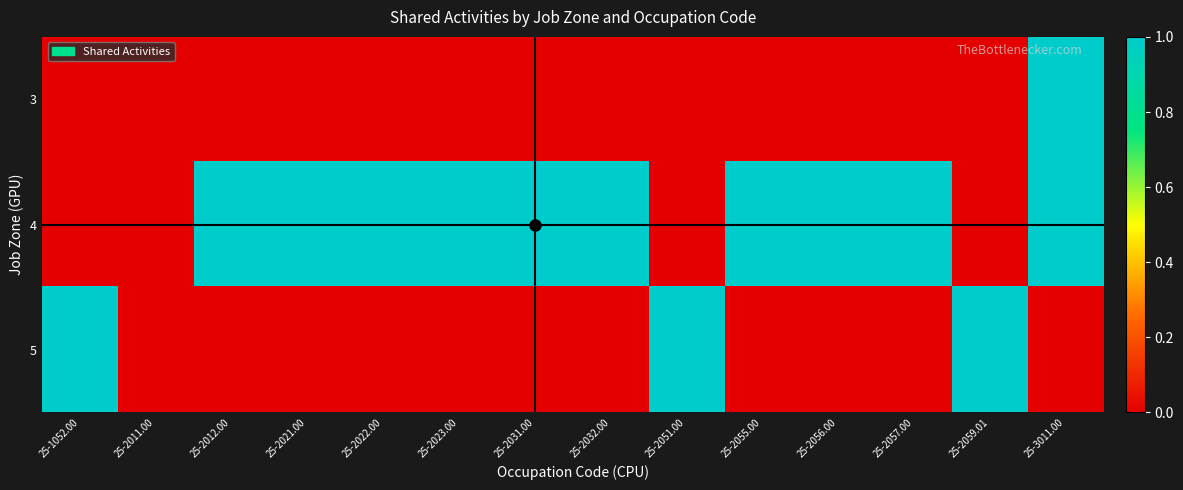

Which series has the largest total across all categories?

4